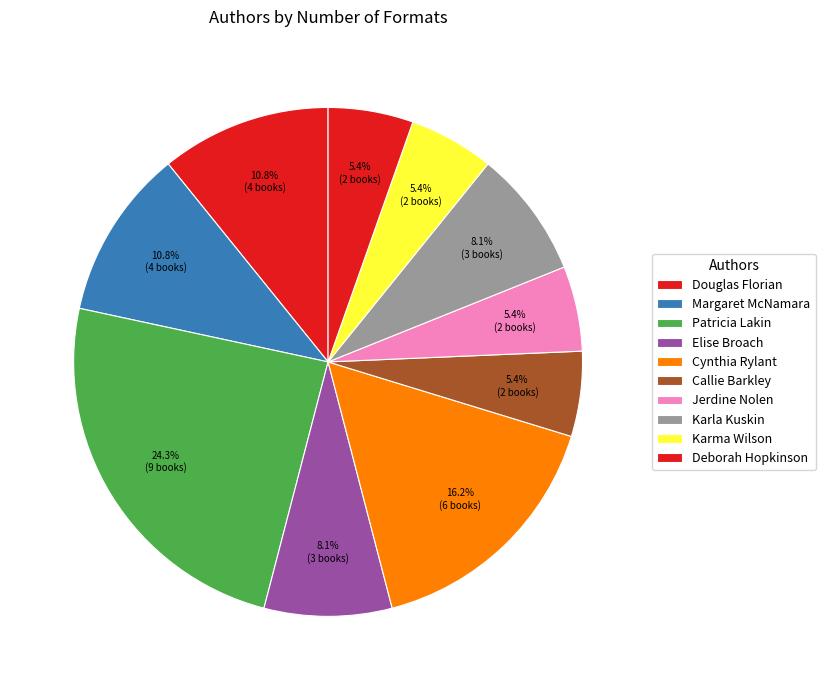

Is it true that Patricia Lakin is 22% of the pie?

False